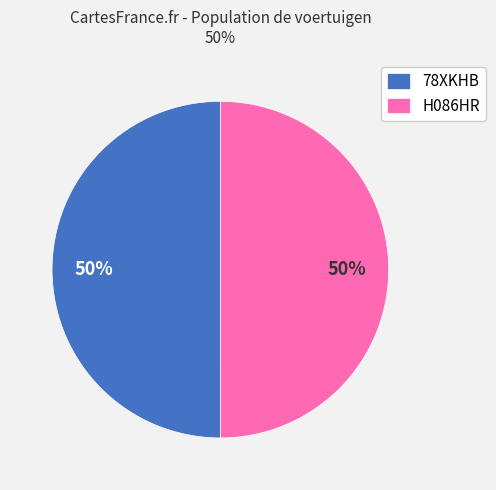

What percentage is the 78XKHB slice, to the nearest percent?

50%